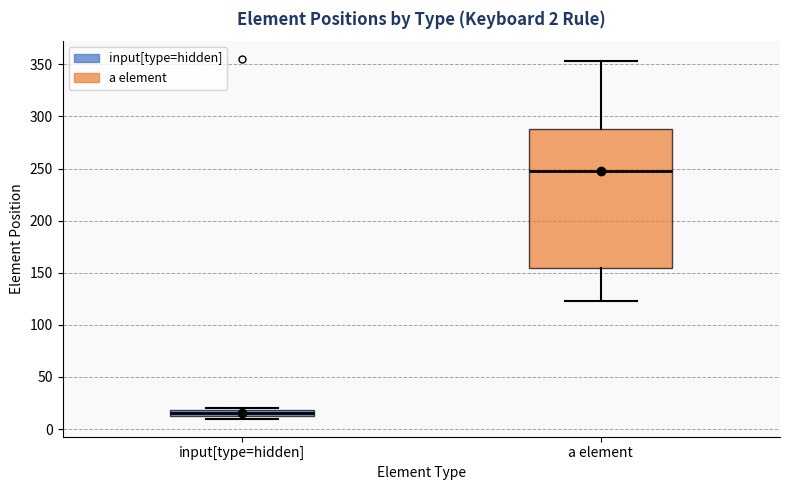

Which box has the highest median line?

a element